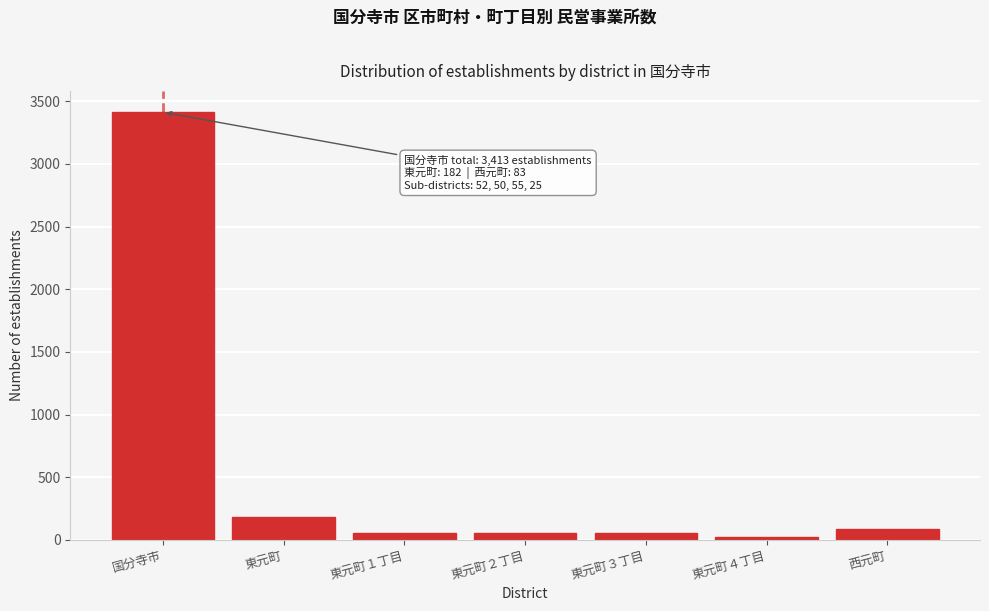

Where is the data nearest to the value 1719?

東元町